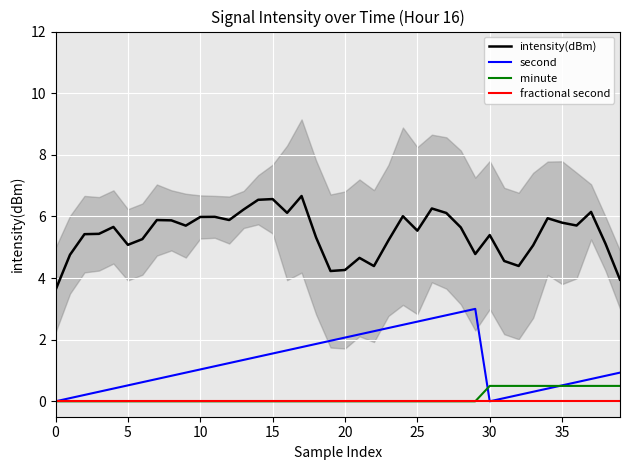

How many data points in second are above 1?

20